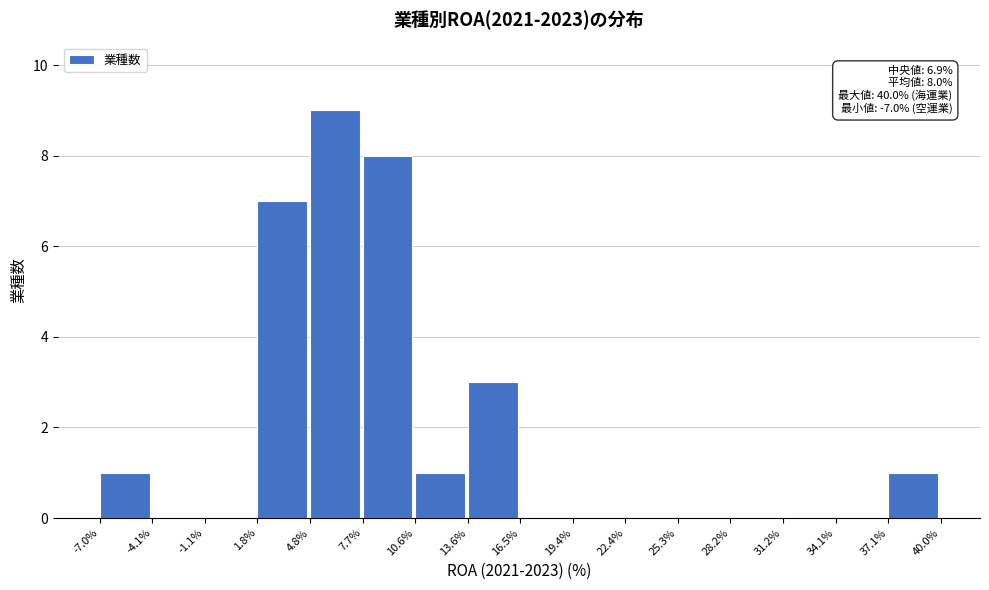

Which range on the x-axis has the tallest bar?

4.8% to 7.7%